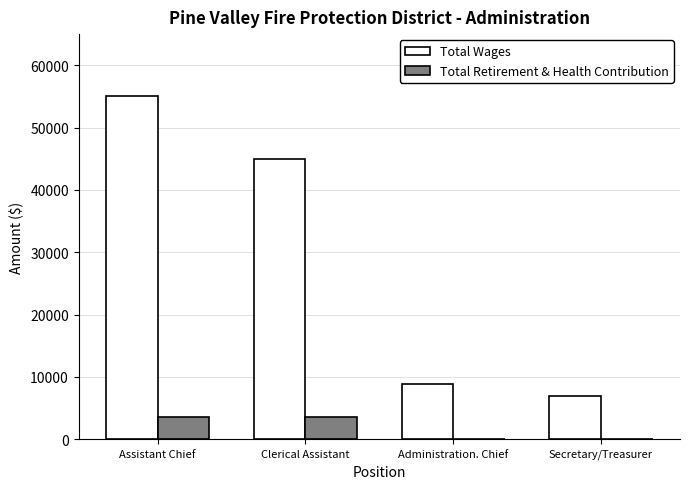

What is the sum of the Total Wages values at Secretary/Treasurer and Clerical Assistant?

51900